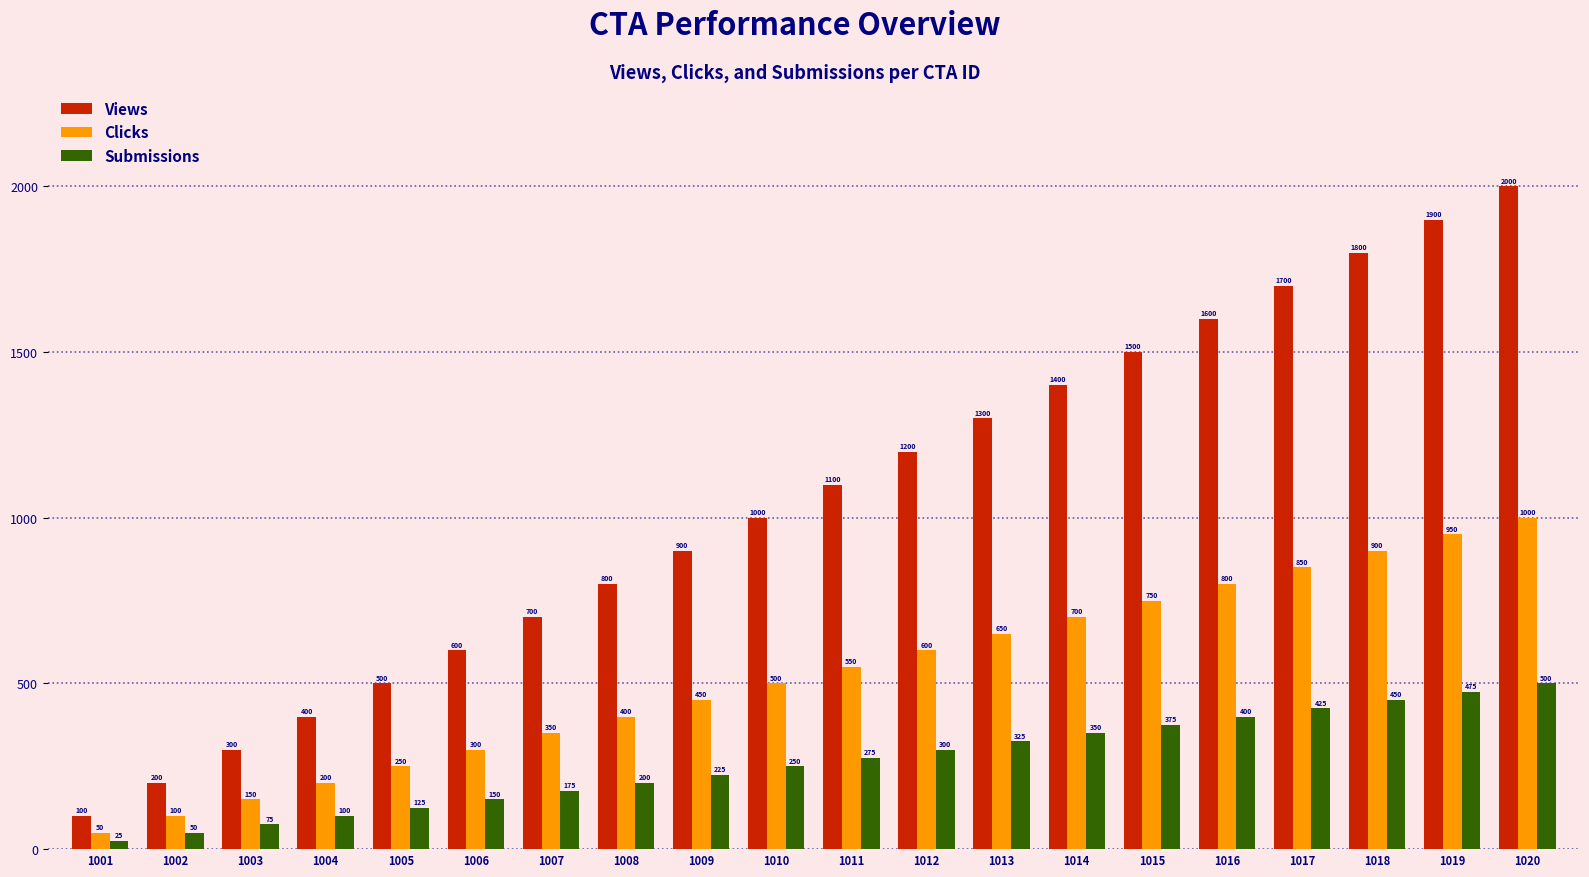

Which series has the largest total across all categories?

Views